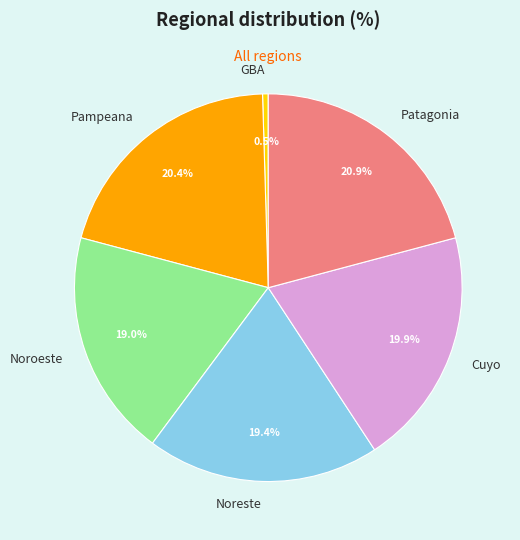

Do Noreste and Patagonia together represent more than half of the pie?

No